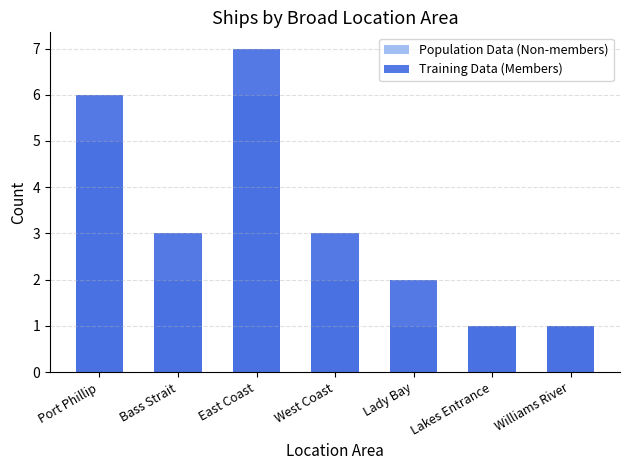

What are all the series names shown in the legend?

Population Data (Non-members), Training Data (Members)